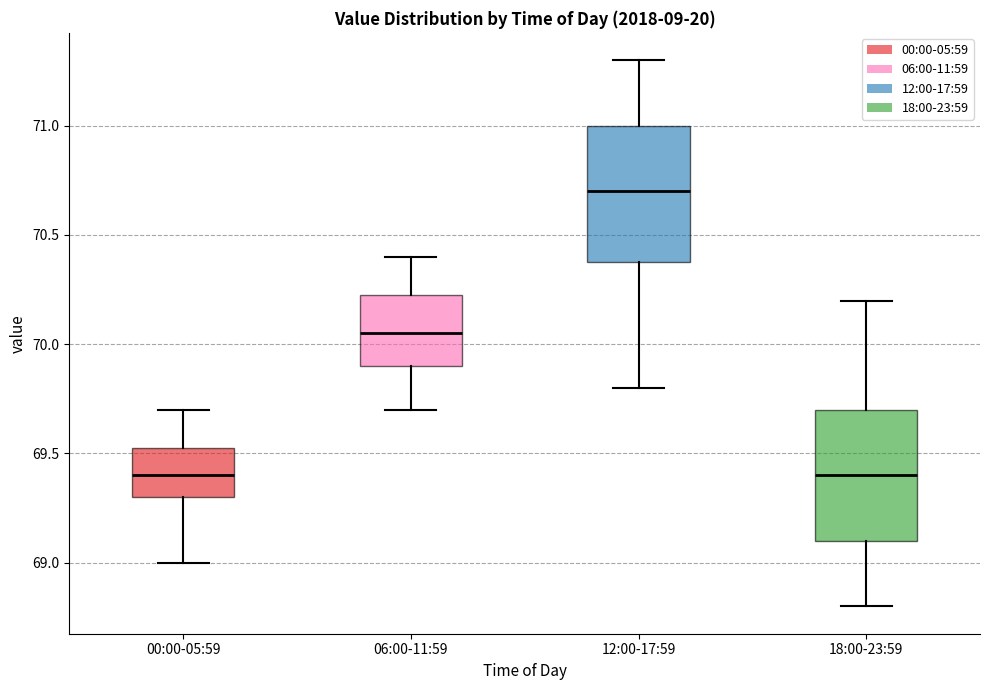

Which box has the highest median line?

12:00-17:59